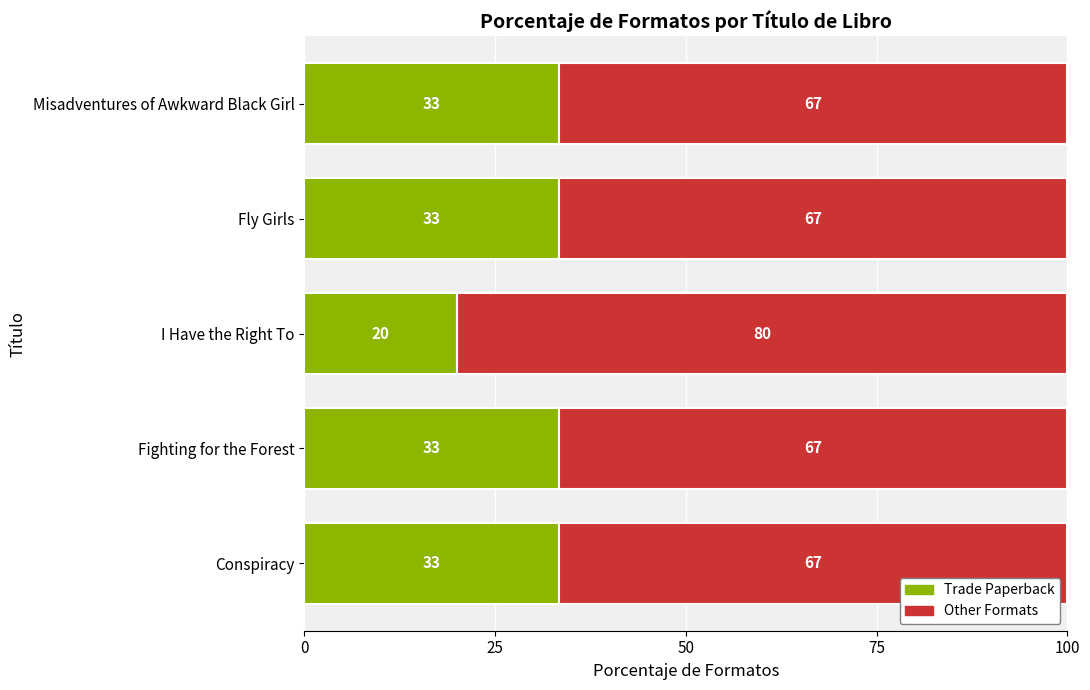

What is the maximum value for Trade Paperback?

33.3